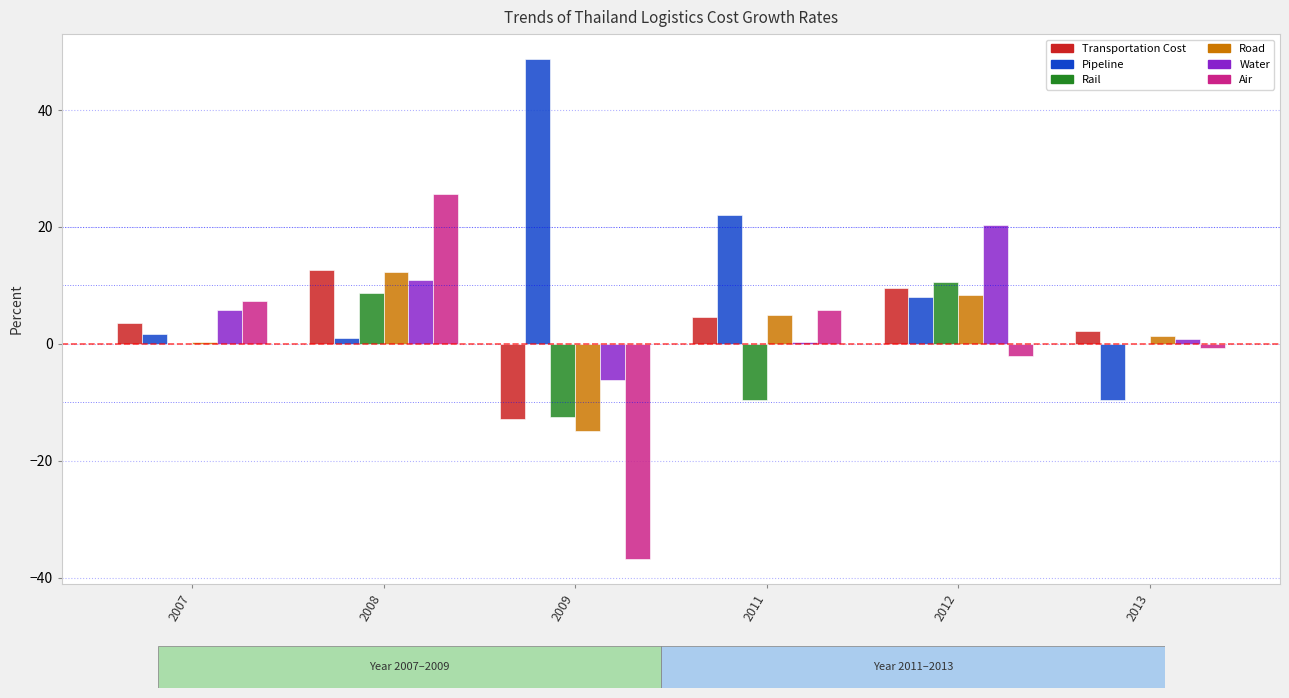

Which series has the largest total across all categories?

Pipeline